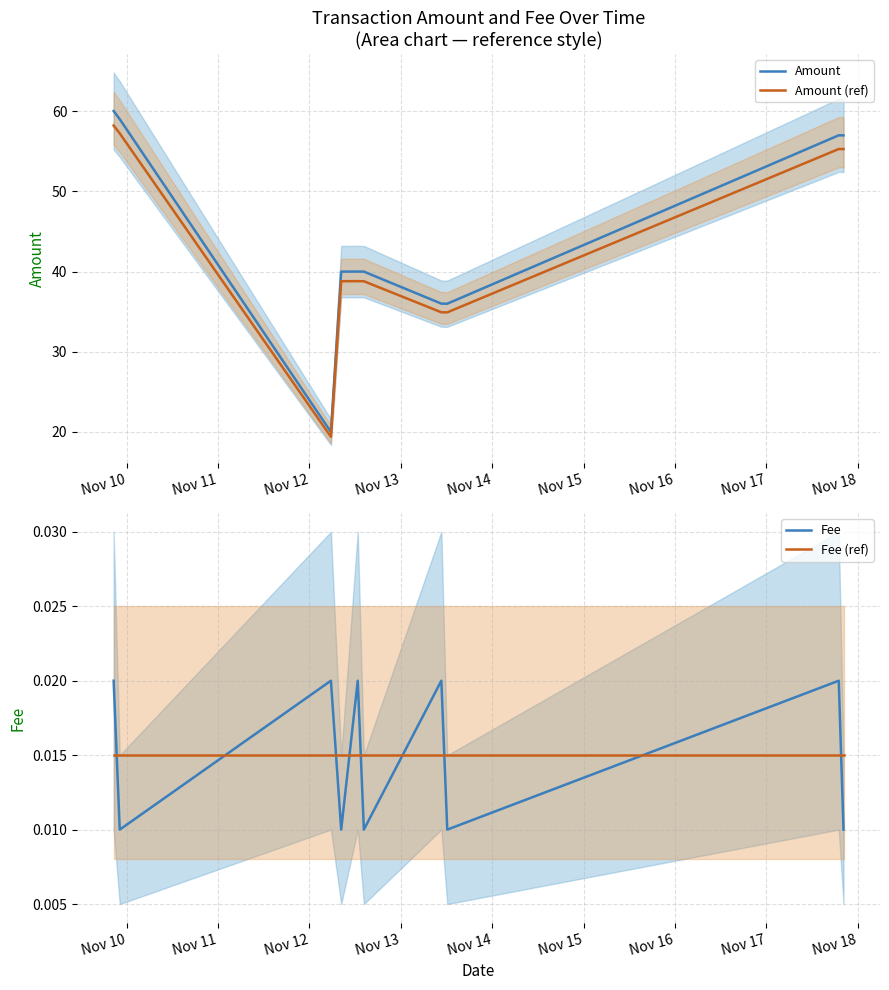

At Nov 18, list the series in order from largest to smallest.

Amount, Amount (ref), Fee (ref), Fee